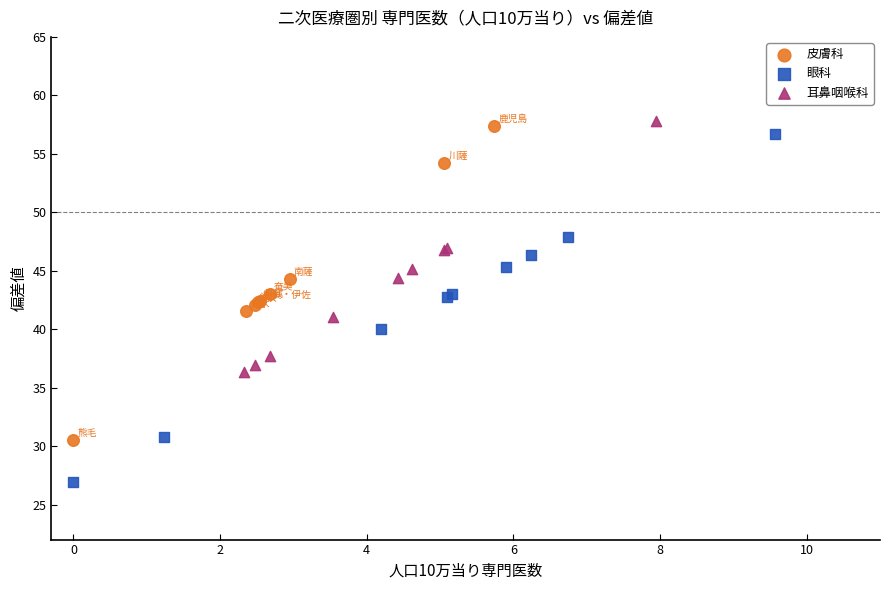

Which series has the widest spread of Y values?

眼科